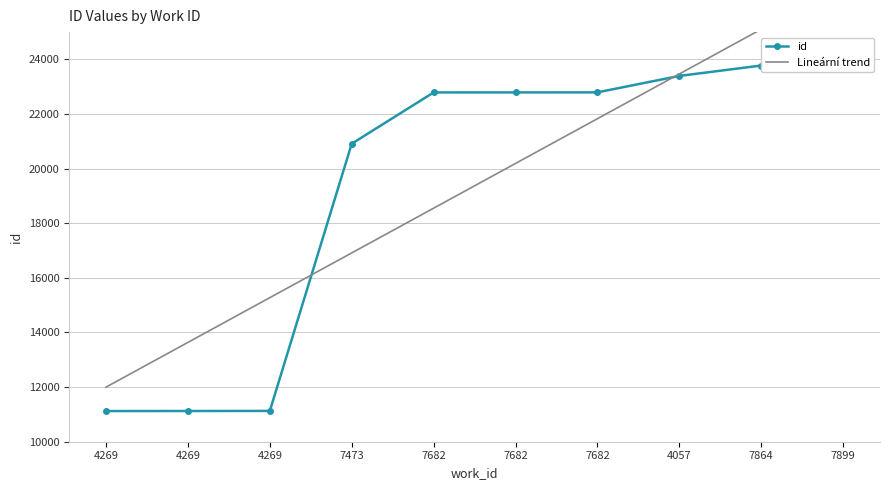

Reading left to right, transcribe all the data shown in this chart.

id: 4269=11123.0	4269=11125.0	4269=11128.0	7473=20913.0	7682=22791.0	7682=22792.0	7682=22794.0	4057=23396.0	7864=23776.0	7899=23878.0
Lineární trend: 4269=11998.8	4269=13637.2	4269=15275.6	7473=16914.0	7682=18552.4	7682=20190.8	7682=21829.2	4057=23467.6	7864=25106.0	7899=26744.4